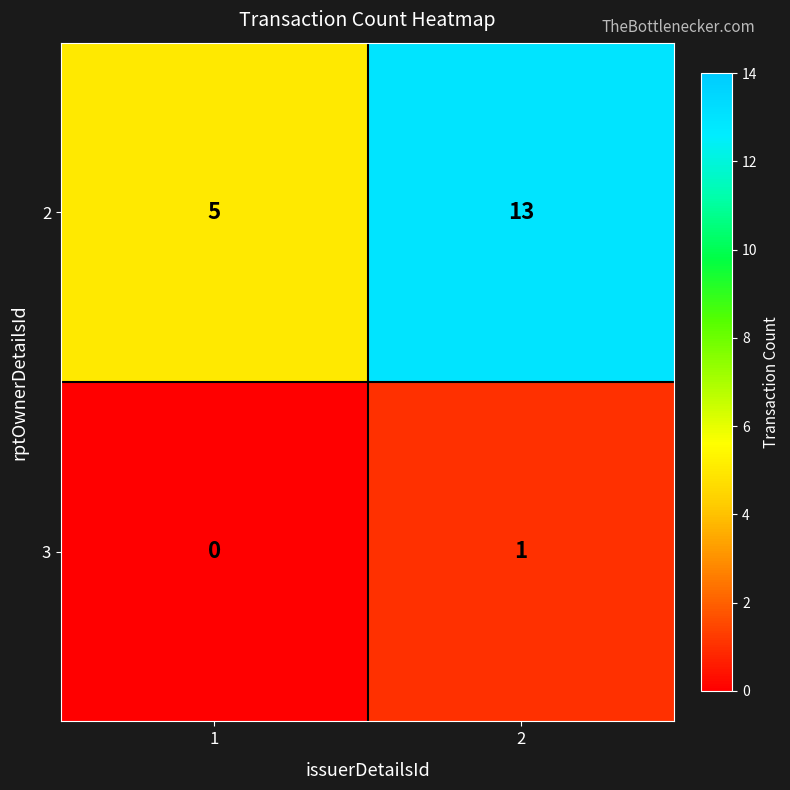

How many distinct data groups are displayed?

2